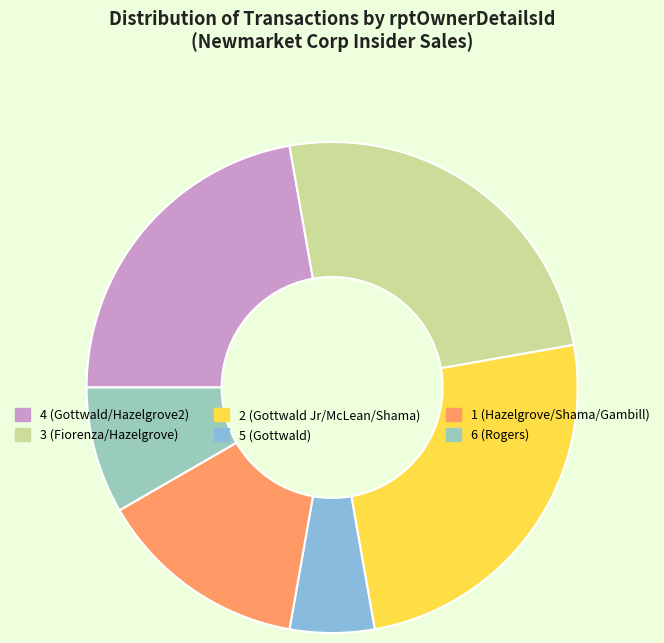

How many segments does this pie chart have?

6